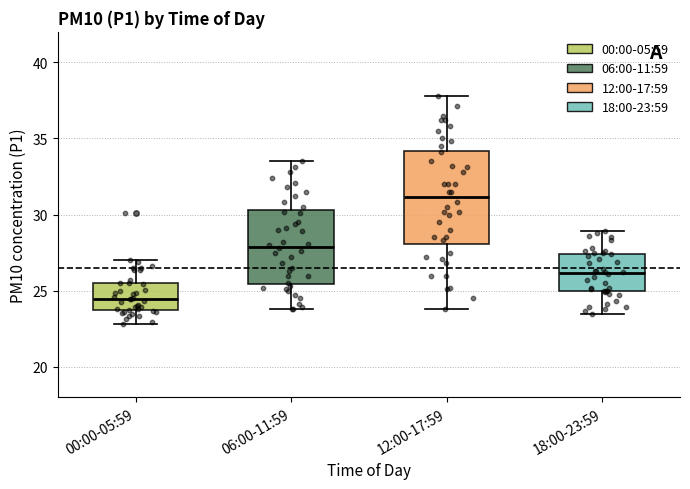

Where does the median line of the box for 06:00-11:59 sit on the y-axis? The values are not printed on the chart, so give them approximately, as read against the axis.

28.0